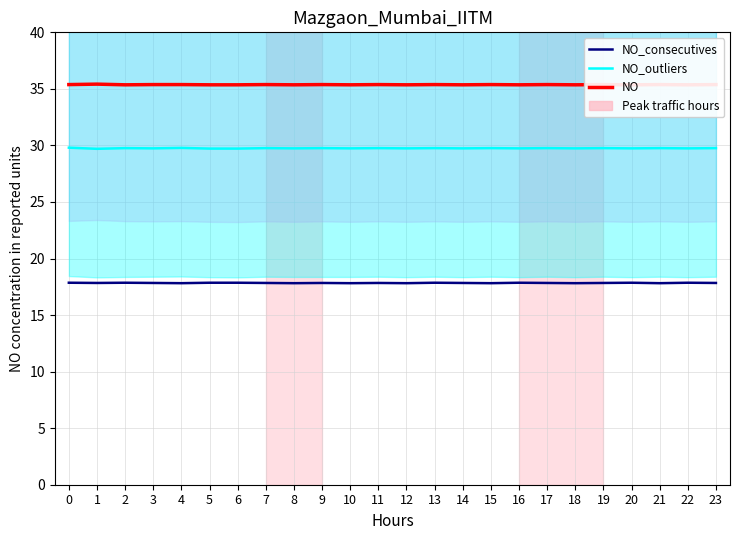

At how many categories does at least one series exceed 20?

24